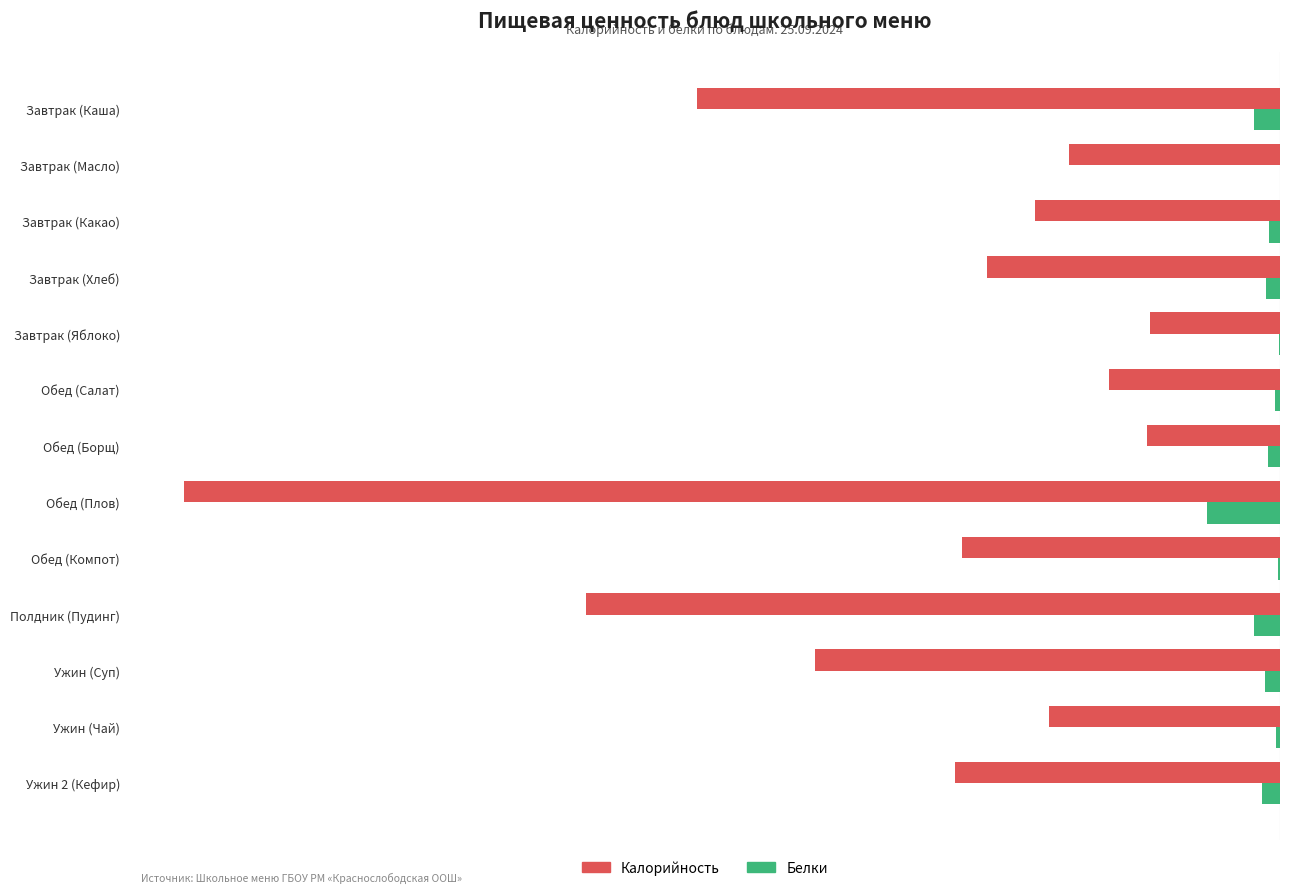

At which label is Белки closest to -13?

Полдник (Пудинг)